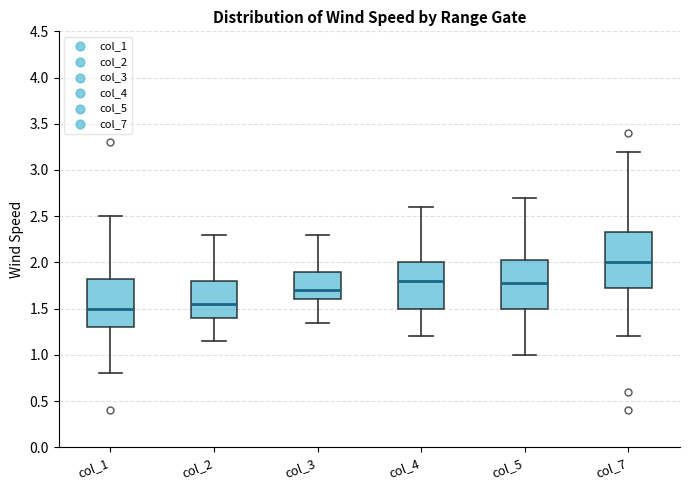

Reading left to right, read every box against the y-axis: the position of its median line, the range the box covers, and the ends of its whiskers. The values are not printed on the chart, so give them approximately, as read against the axis.

col_1: median 1.50, box 1.30 to 1.85, whiskers 0.80 to 2.50
col_2: median 1.55, box 1.40 to 1.80, whiskers 1.15 to 2.30
col_3: median 1.70, box 1.60 to 1.90, whiskers 1.35 to 2.30
col_4: median 1.80, box 1.50 to 2.00, whiskers 1.20 to 2.60
col_5: median 1.75, box 1.50 to 2.05, whiskers 1.00 to 2.70
col_7: median 2.00, box 1.75 to 2.35, whiskers 1.20 to 3.20